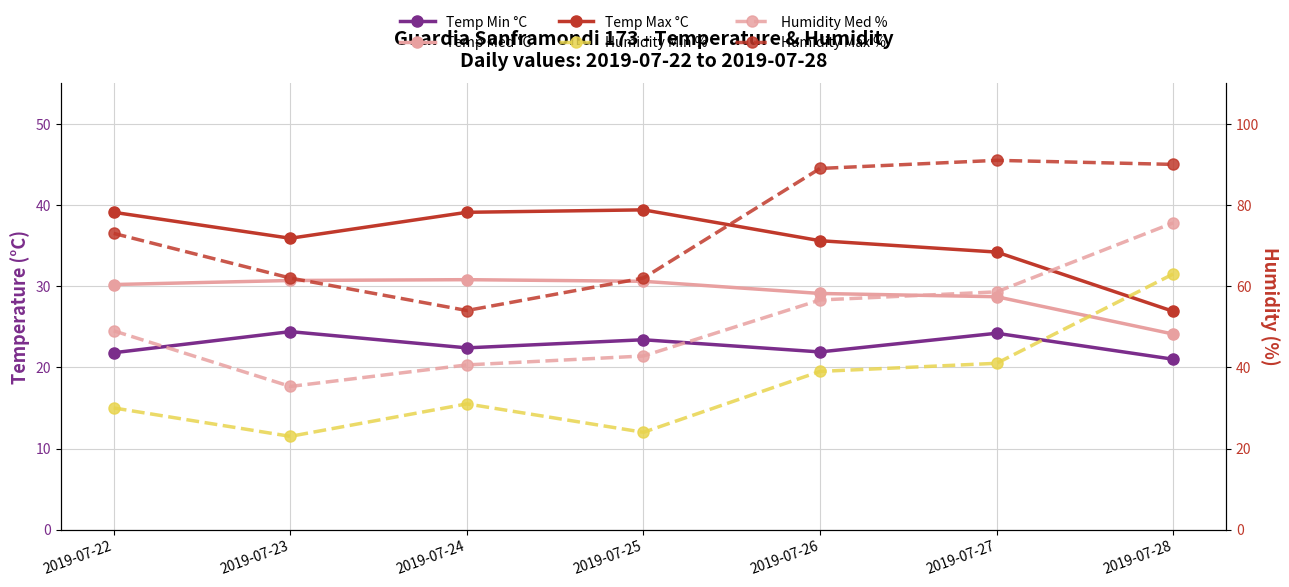

Reading right to left, extract all data points from this chart.

Temp Min °C: 2019-07-28=21.0	2019-07-27=24.2	2019-07-26=21.9	2019-07-25=23.4	2019-07-24=22.4	2019-07-23=24.4	2019-07-22=21.8
Temp Med °C: 2019-07-28=24.1	2019-07-27=28.7	2019-07-26=29.1	2019-07-25=30.6	2019-07-24=30.8	2019-07-23=30.7	2019-07-22=30.2
Temp Max °C: 2019-07-28=26.9	2019-07-27=34.2	2019-07-26=35.6	2019-07-25=39.4	2019-07-24=39.1	2019-07-23=35.9	2019-07-22=39.1
Humidity Min %: 2019-07-28=63.0	2019-07-27=41.0	2019-07-26=39.0	2019-07-25=24.0	2019-07-24=31.0	2019-07-23=23.0	2019-07-22=30.0
Humidity Med %: 2019-07-28=75.6	2019-07-27=58.6	2019-07-26=56.6	2019-07-25=42.8	2019-07-24=40.6	2019-07-23=35.3	2019-07-22=49.0
Humidity Max %: 2019-07-28=90.0	2019-07-27=91.0	2019-07-26=89.0	2019-07-25=62.0	2019-07-24=54.0	2019-07-23=62.0	2019-07-22=73.0